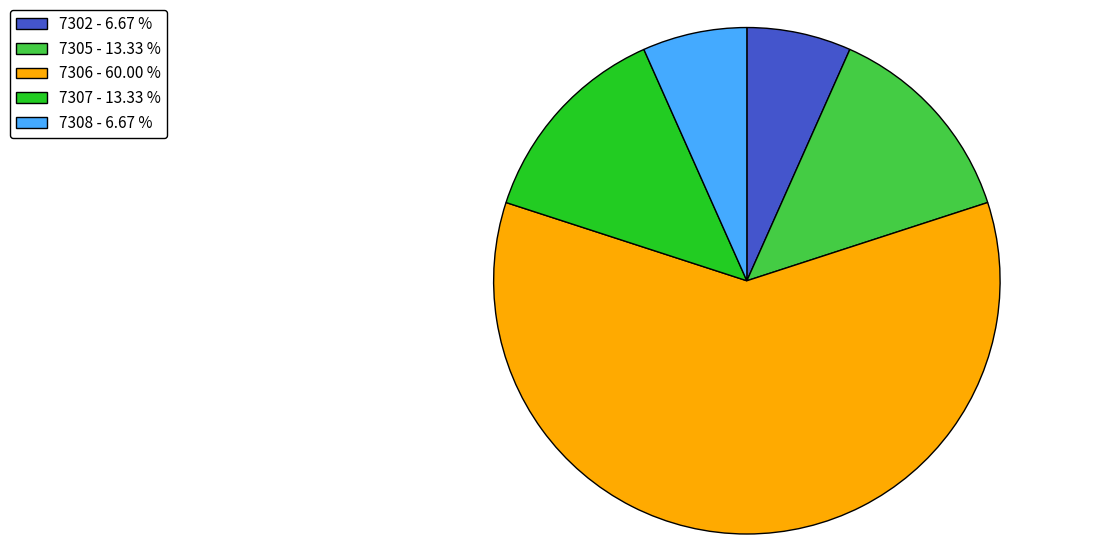

Count the number of slices in the pie.

5